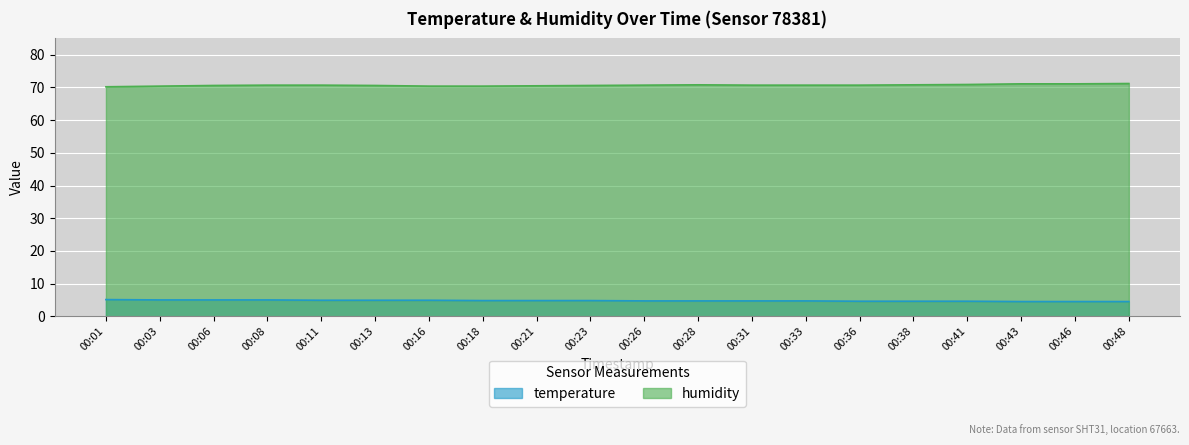

How many lines are shown in the chart?

2